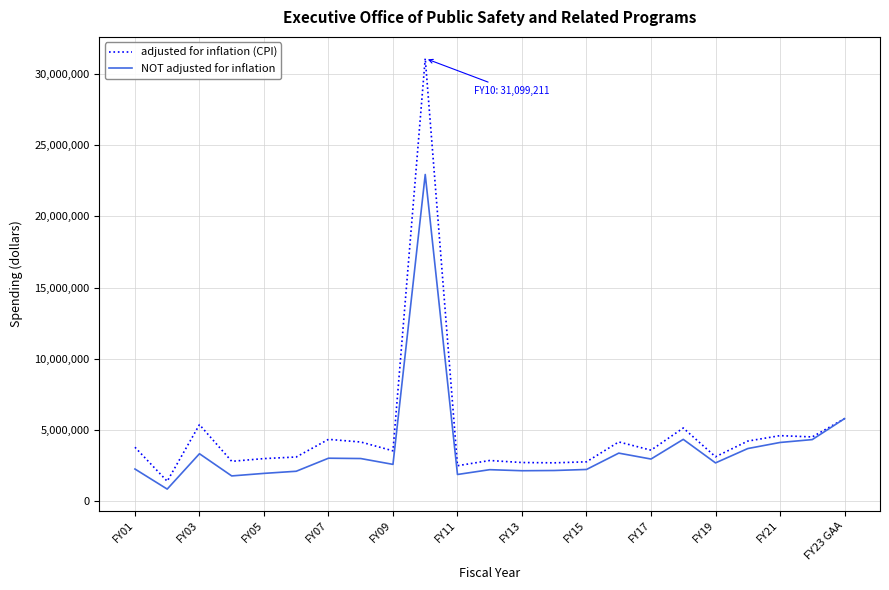

What are all the series names shown in the legend?

adjusted for inflation (CPI), NOT adjusted for inflation